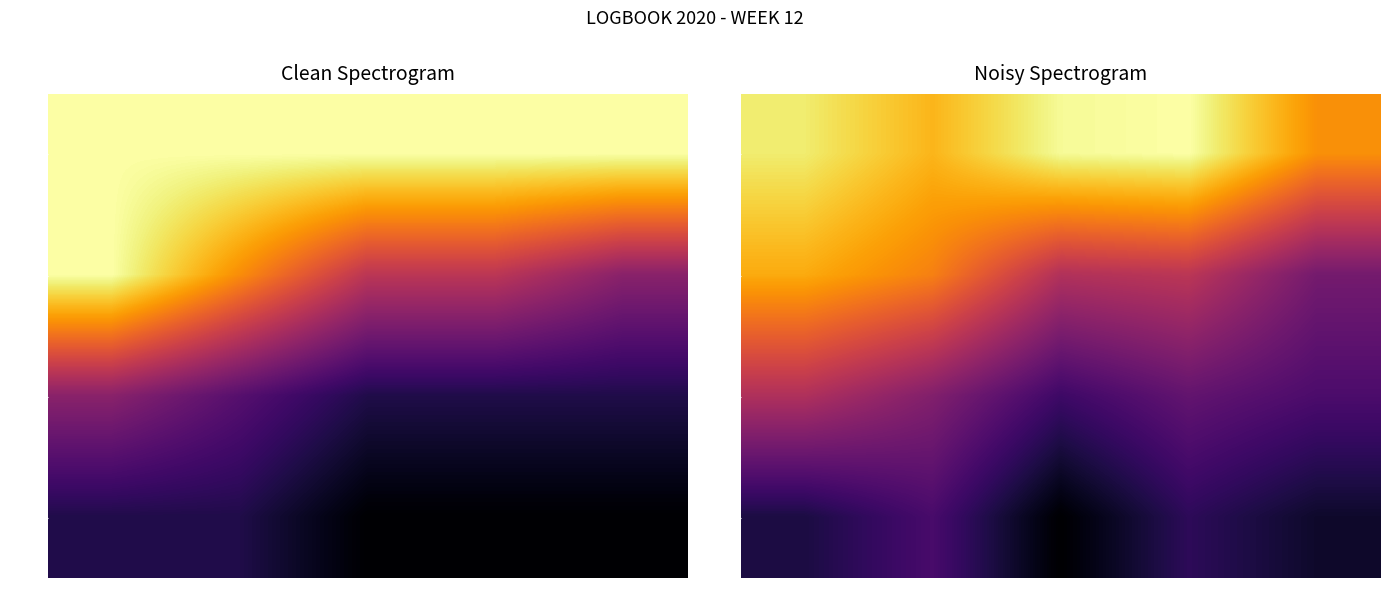

True or false: Set 4 has a value of 1.7 at LT.

False